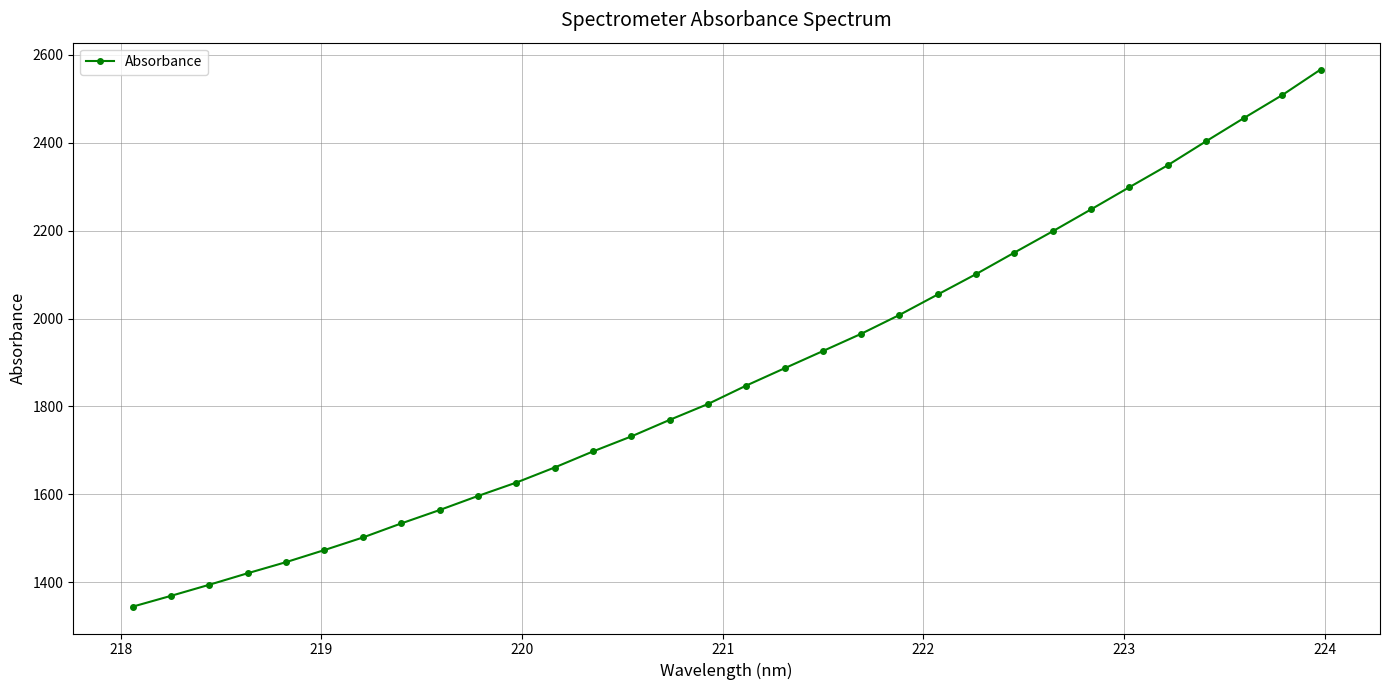

True or false: there are more than 2 points higher than both neighbors.

False